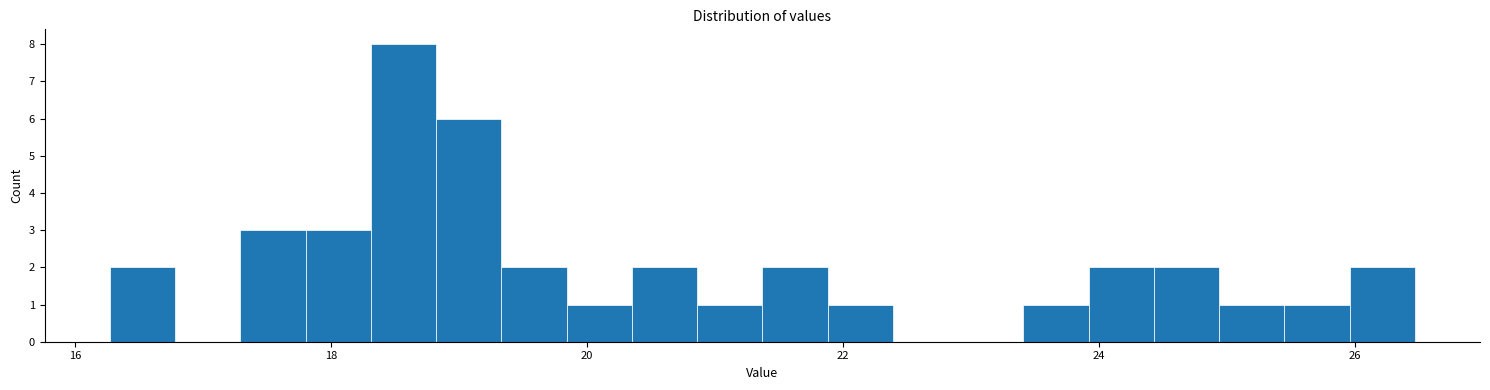

Read against the x-axis, roughly where is the centre of the tallest bar?

18.6